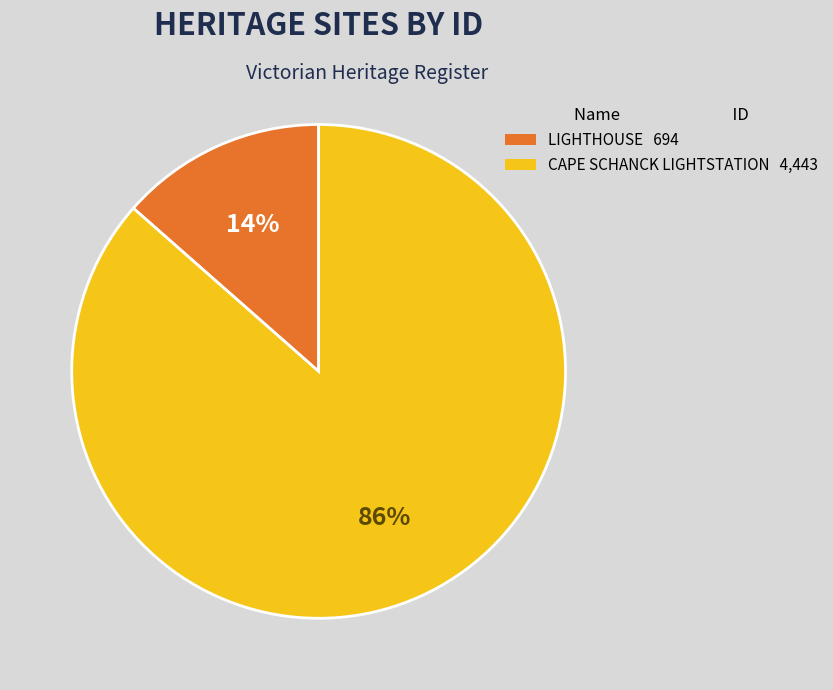

Is there any slice that represents more than half of the pie?

Yes